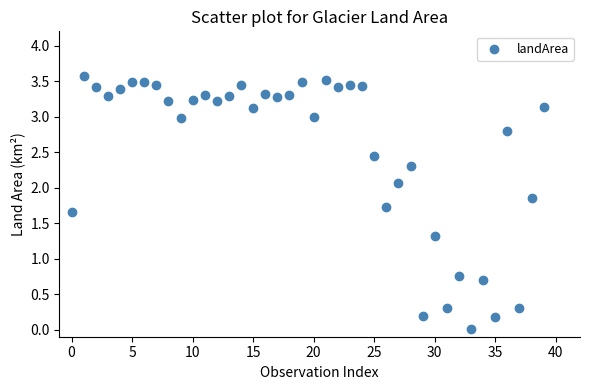

What Y value in the scatter plot is closest to 1?

0.8